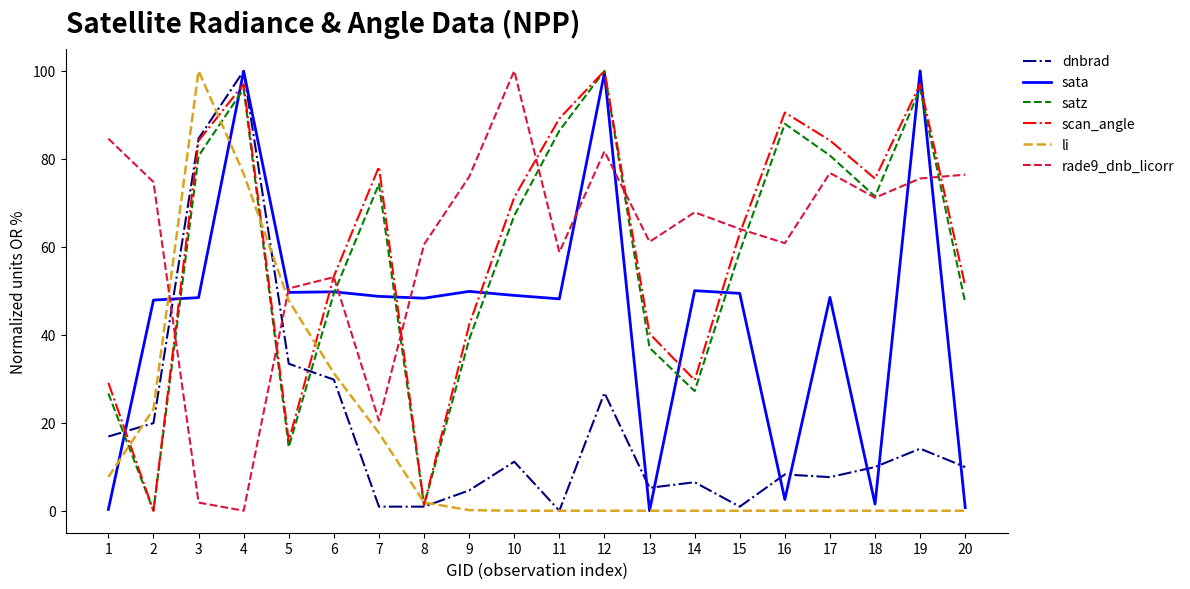

Which category has the highest value in the li series?

3